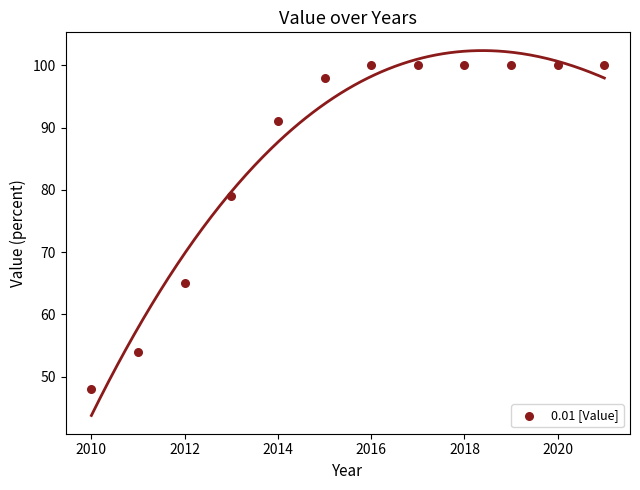

What is the average X value?

2016